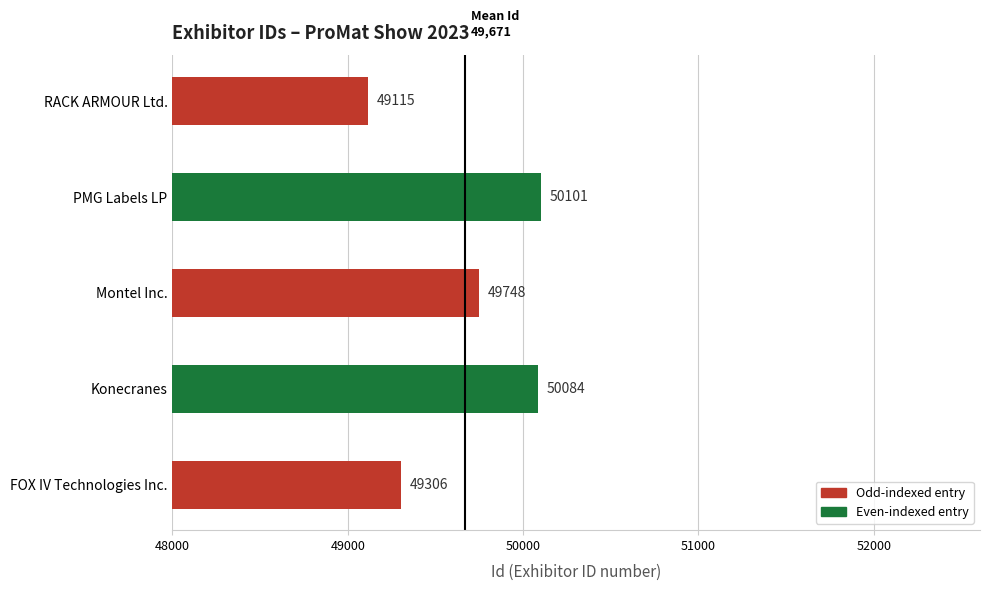

How many data points are less than 49748?

2